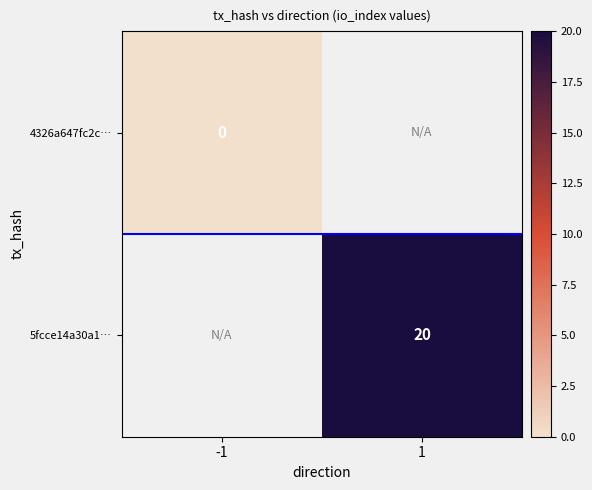

The 5fcce14a30a1… series shows 5.7 at 1. True or false?

False